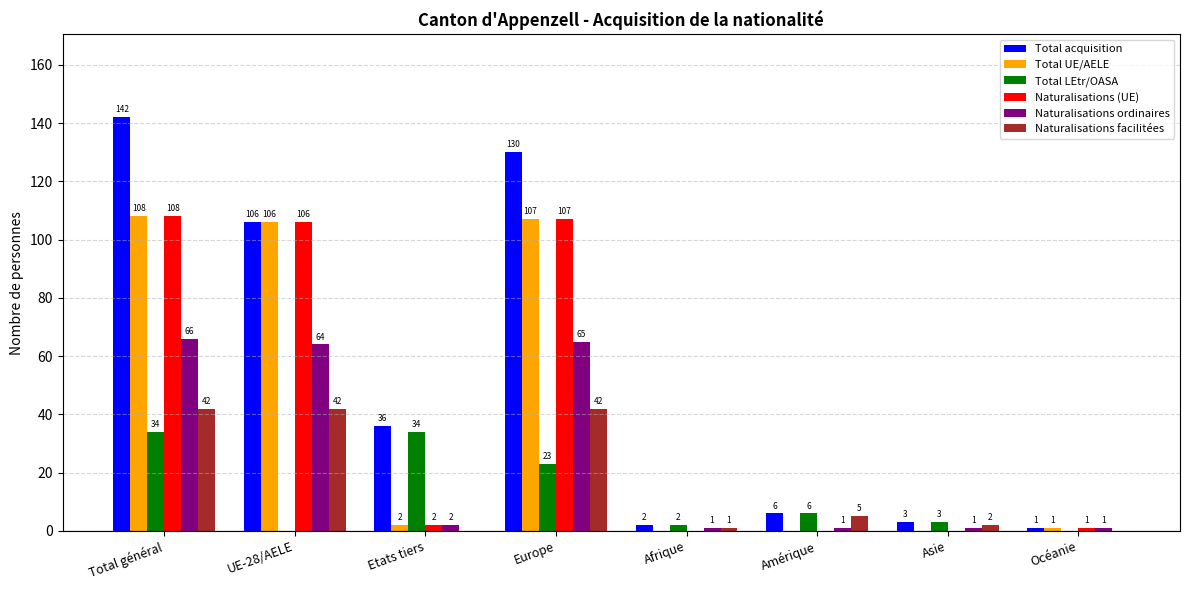

What is the sum of the Total UE/AELE values at Etats tiers and Océanie?

3